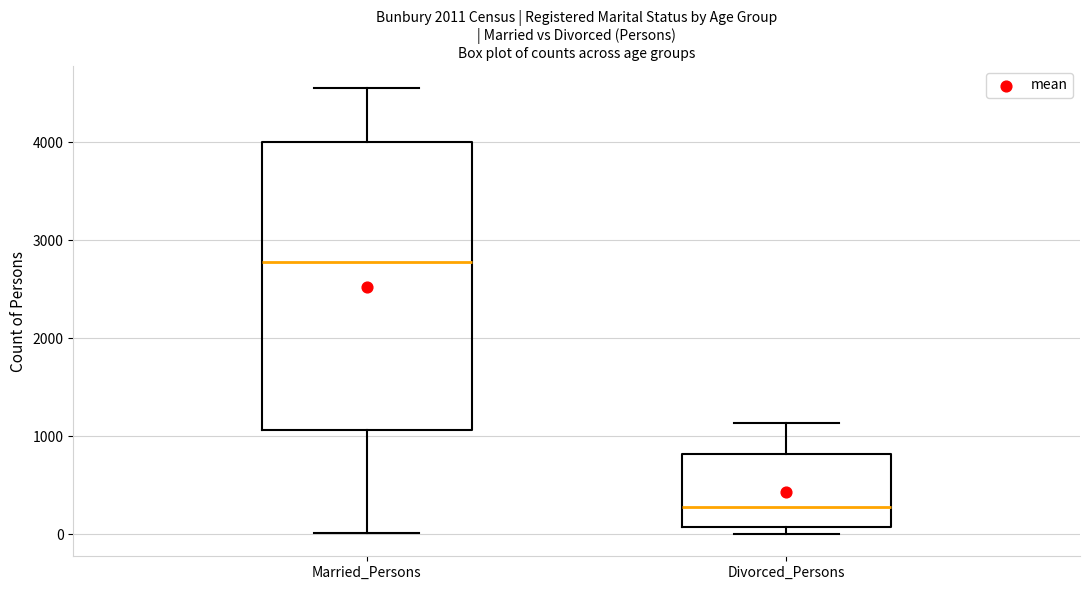

Which box has the lowest median line?

Divorced_Persons